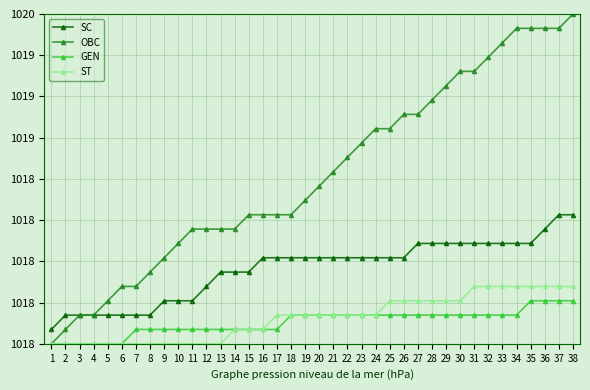

Does the chart have visible grid lines?

Yes